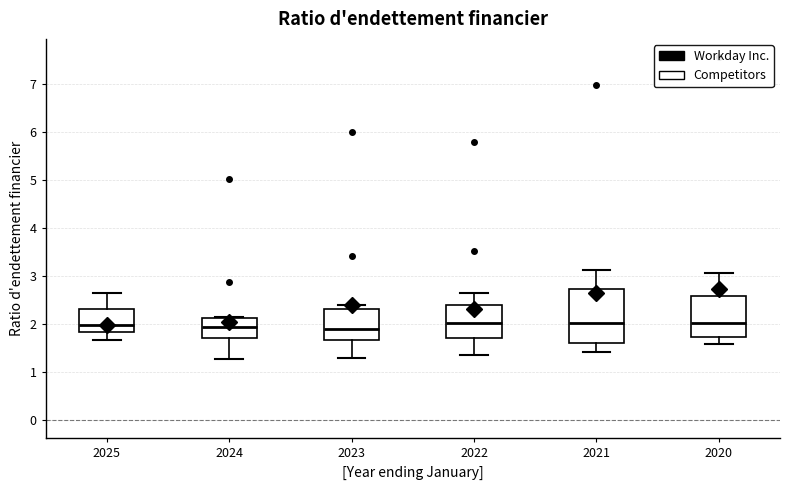

Reading left to right, transcribe this box plot: for each box, give where its median line is, the range the box spans, and where its two whiskers end, as read against the y-axis. The values are not printed on the chart, so give them approximately, as read against the axis.

2025: median 2.0, box 1.8 to 2.3, whiskers 1.7 to 2.7
2024: median 2.0, box 1.7 to 2.1, whiskers 1.3 to 2.1
2023: median 1.9, box 1.7 to 2.3, whiskers 1.3 to 2.4
2022: median 2.0, box 1.7 to 2.4, whiskers 1.4 to 2.6
2021: median 2.0, box 1.6 to 2.7, whiskers 1.4 to 3.1
2020: median 2.0, box 1.7 to 2.6, whiskers 1.6 to 3.1